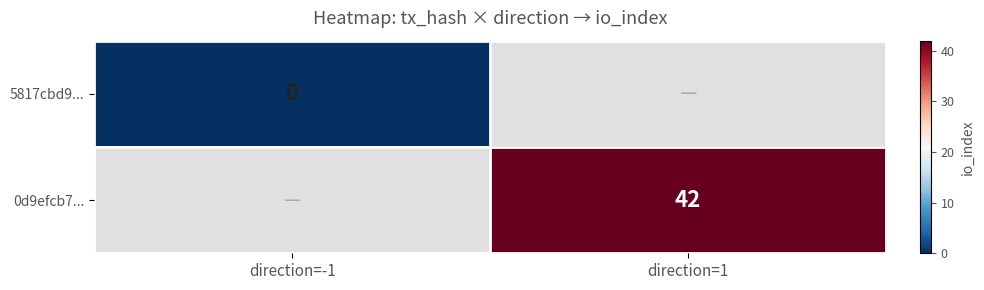

Is the value of 5817cbd9... at direction=-1 greater than the value of 0d9efcb7... at direction=1?

No